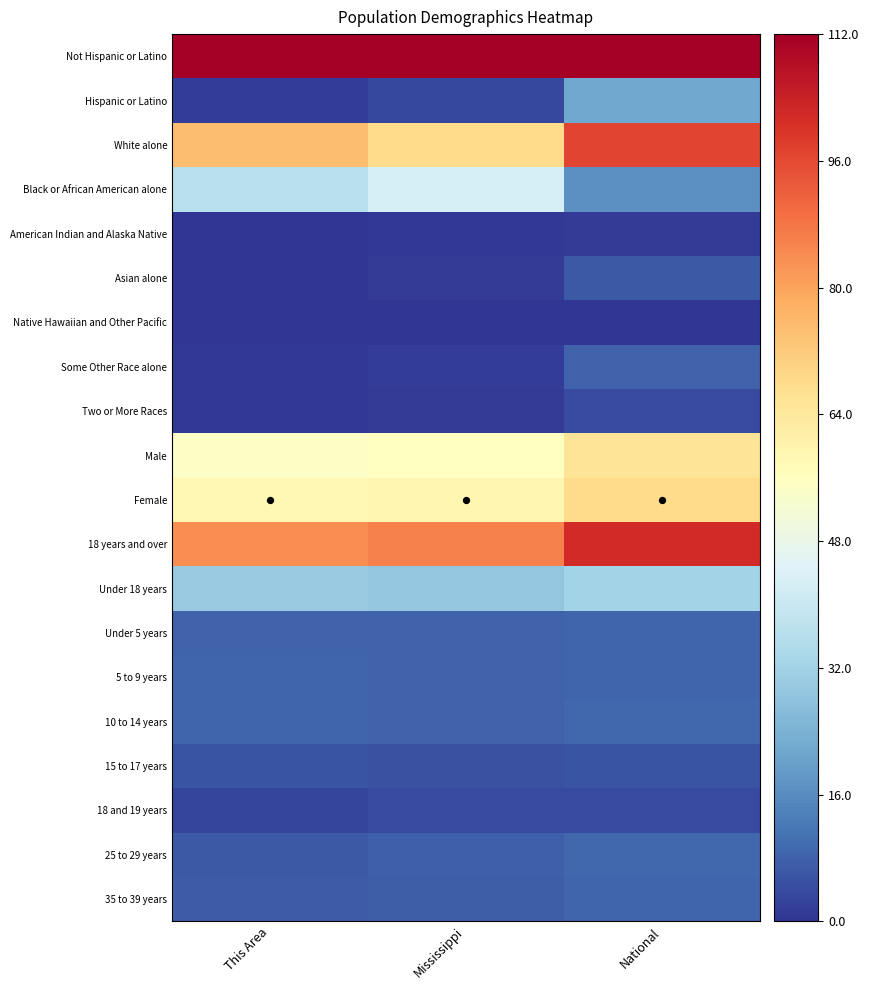

Which series has the largest total across all categories?

Not Hispanic or Latino